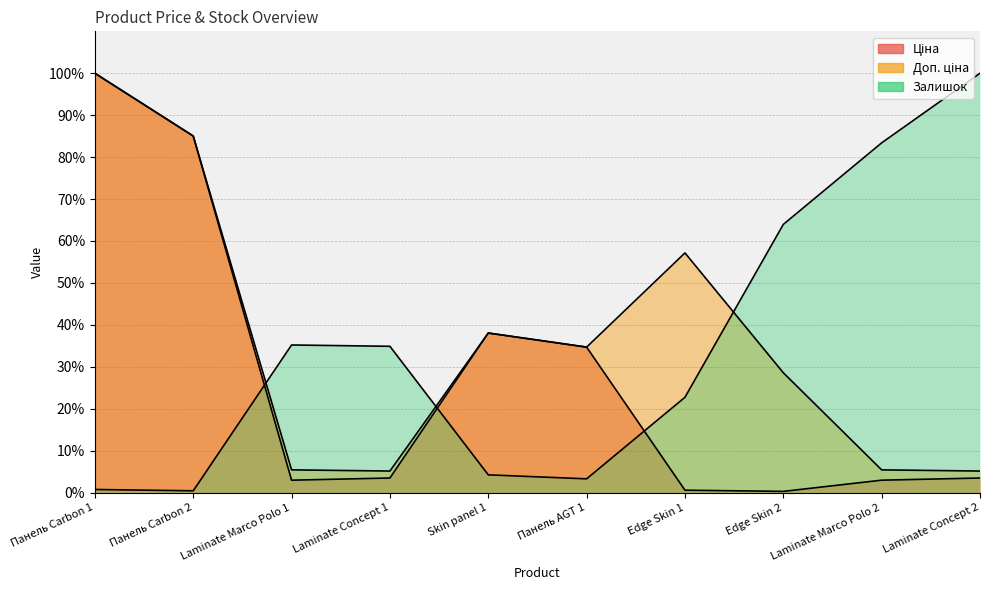

What are all the series names shown in the legend?

Ціна, Доп. ціна, Залишок